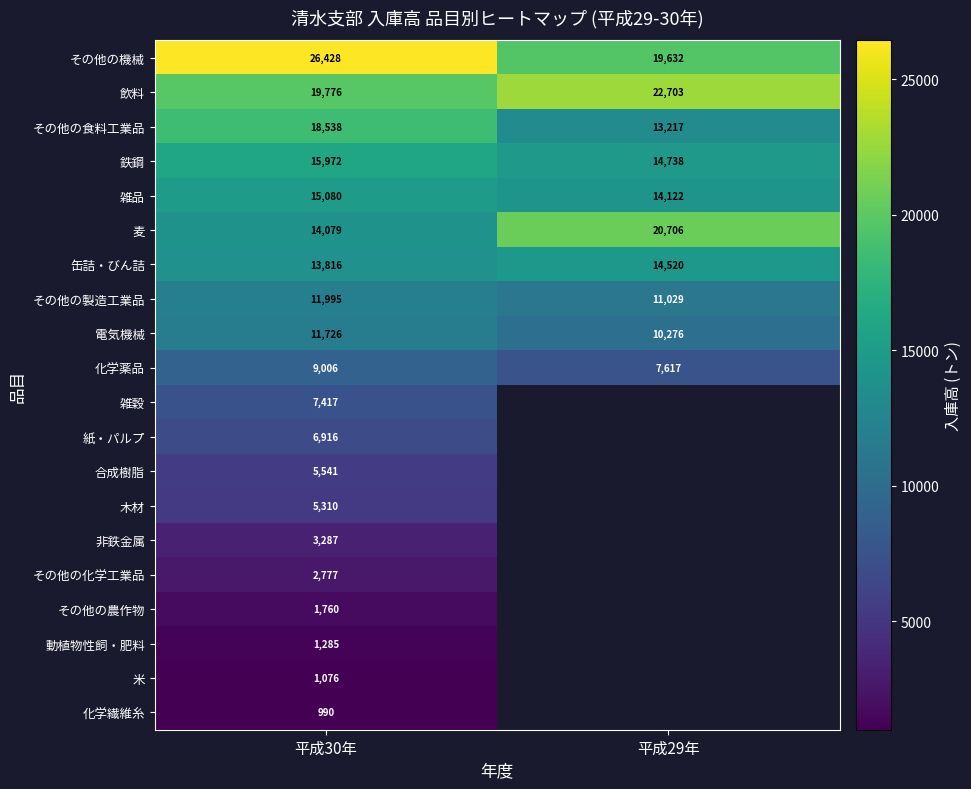

How many data points does each series have?

2